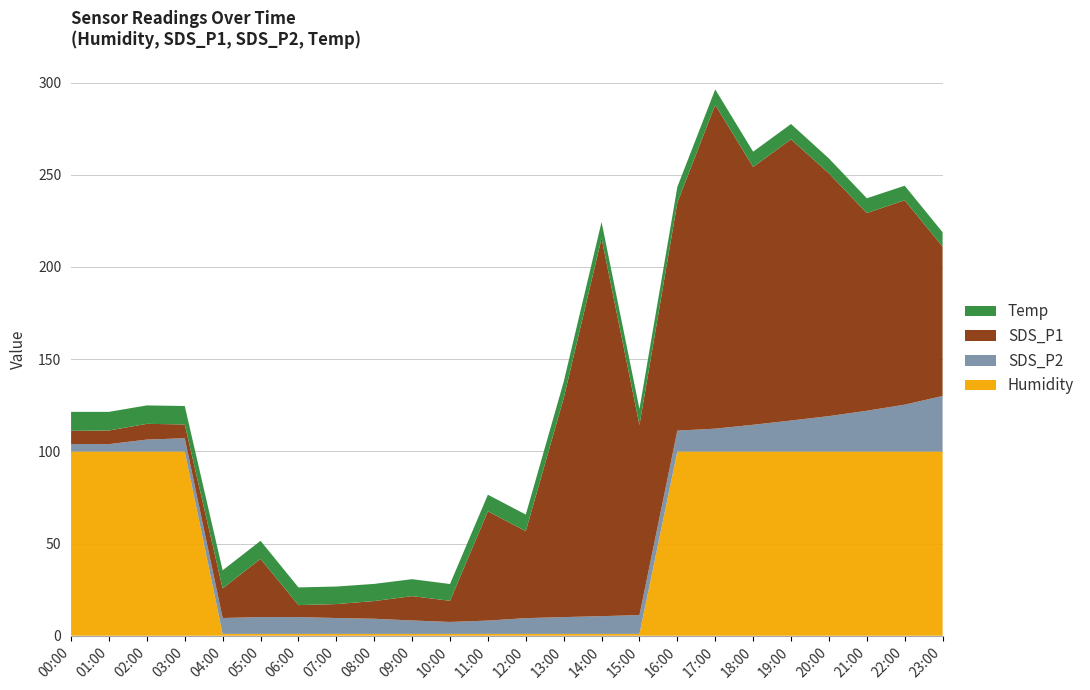

Reading right to left, what are all the values shown in this chart?

Humidity: 99.9	99.9	99.9	99.9	99.9	99.9	99.9	99.9	1.0	1.0	1.0	1.0	1.0	1.0	1.0	1.0	1.0	1.0	1.0	1.0	99.9	99.9	99.9	99.9
SDS_P2: 30.1	25.4	22.1	19.2	16.8	14.5	12.4	11.3	10.2	9.6	9.1	8.5	7.2	6.5	7.3	8.2	8.6	9.1	9.1	8.6	7.2	6.5	4.0	4.1
SDS_P1: 81.0	110.8	107.2	131.6	152.5	139.8	175.6	123.7	103.1	205.0	118.7	47.2	59.3	11.5	13.2	9.6	7.6	6.5	31.6	16.1	7.5	8.5	7.4	7.1
Temp: 7.8	7.9	8.0	8.1	8.3	8.3	8.4	8.5	8.7	8.8	8.9	9.0	9.0	9.1	9.2	9.3	9.5	9.6	9.8	9.8	10.0	10.0	10.1	10.3